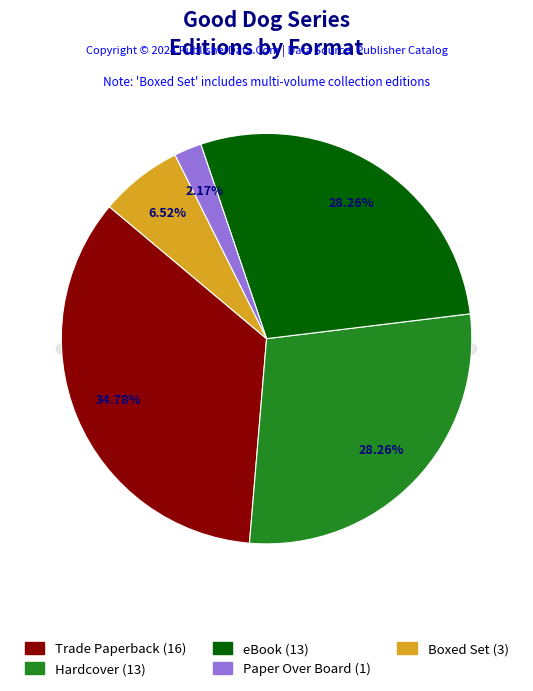

Is it true that eBook is 28% of the pie?

True